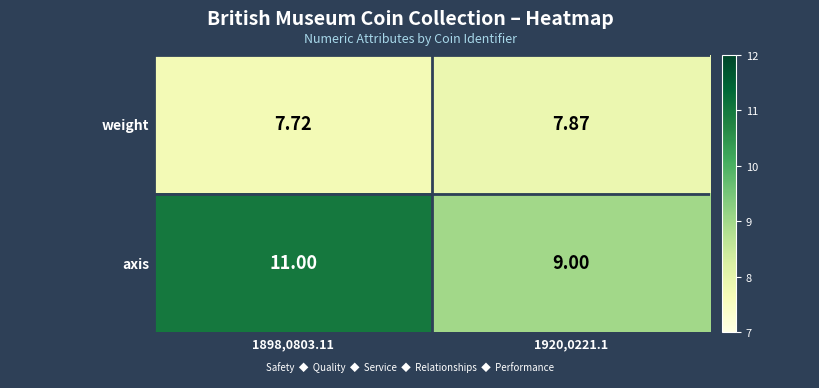

Rank the series at 1920,0221.1 from highest to lowest value.

axis, weight